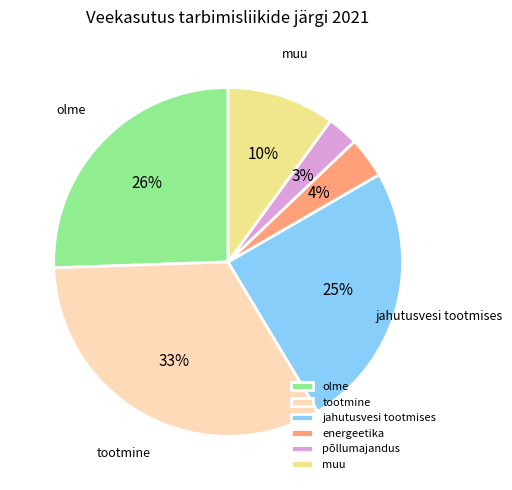

What percentage is the tootmine slice, to the nearest percent?

33%